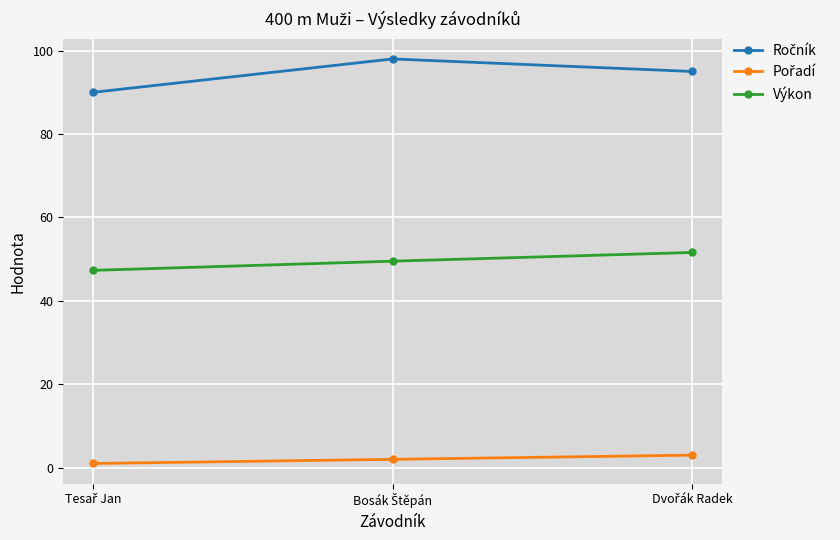

What is the average value of the Výkon series?

49.5